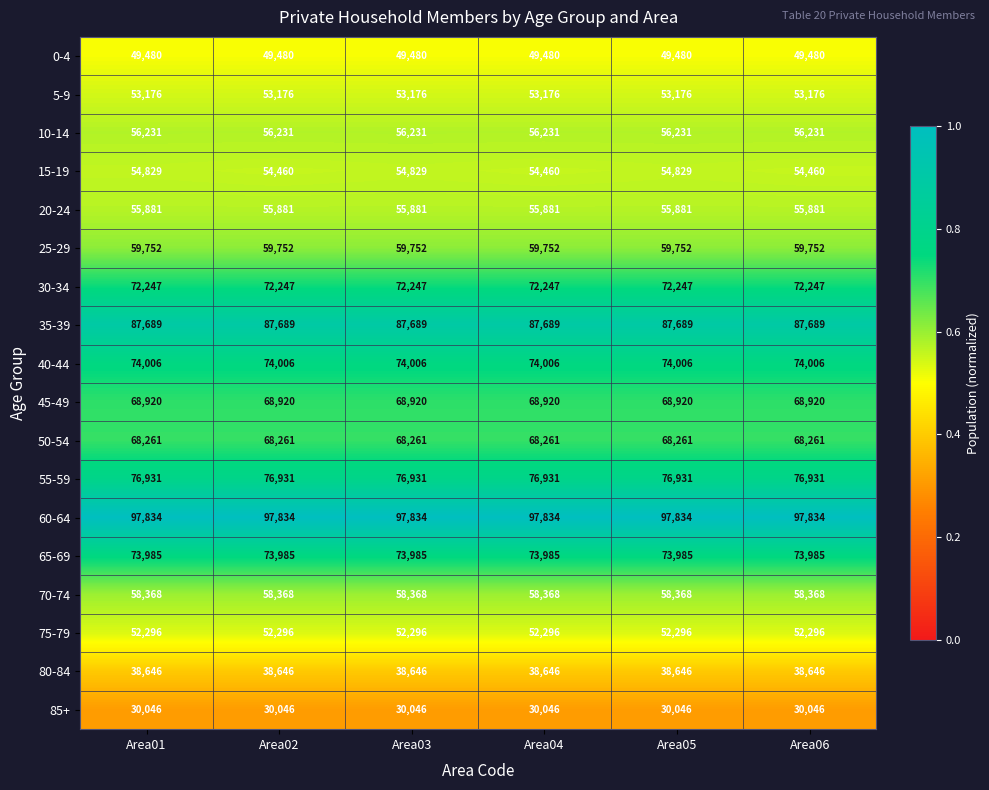

Is it true that 85+ equals 49889 at Area04?

False